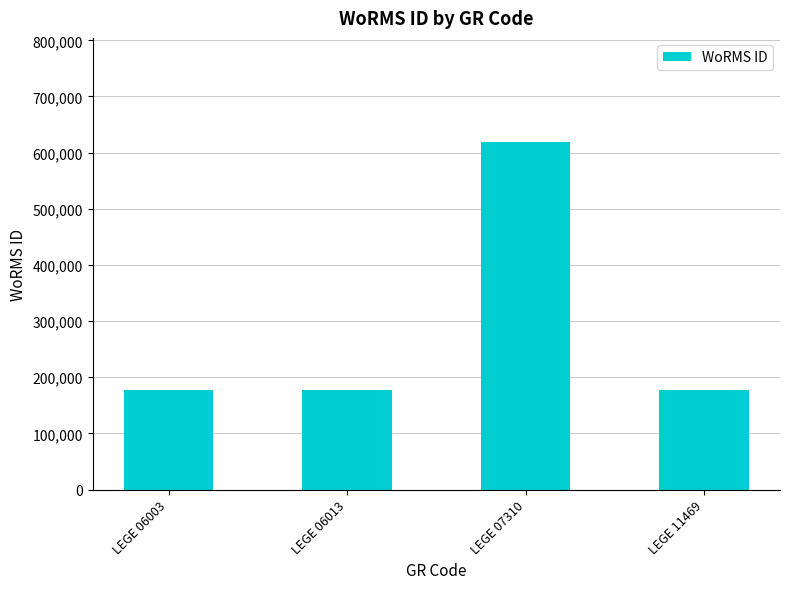

What is the change in value from LEGE 06003 to LEGE 07310?

+441146